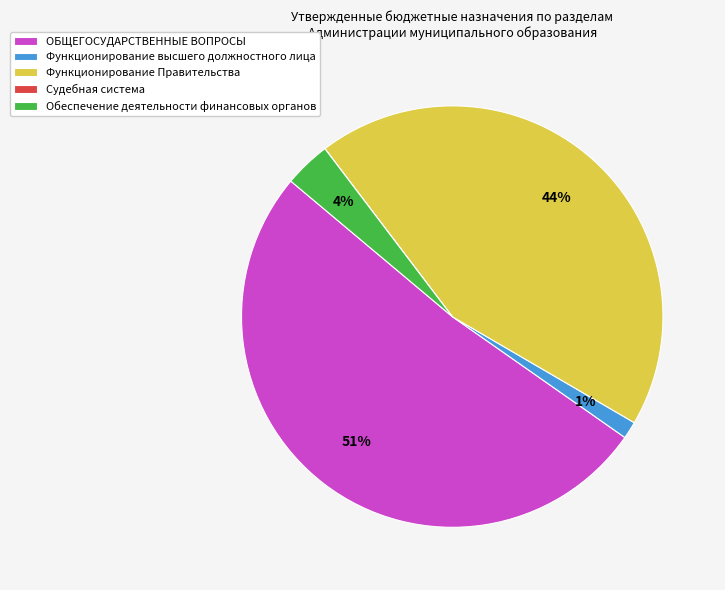

To the nearest percent, what portion does Функционирование высшего должностного лица represent?

1%